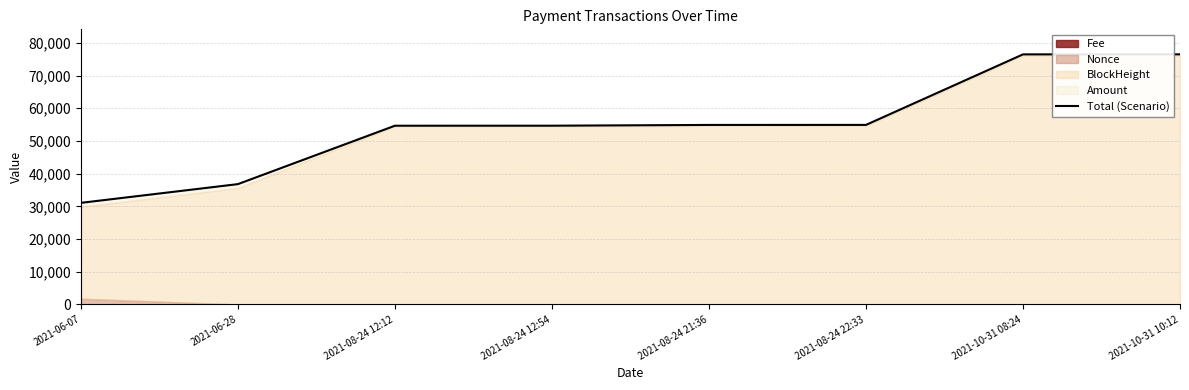

Reading right to left, what are all the values shown in this chart?

2021-10-31 10:12=76474.0	2021-10-31 08:24=76462.0	2021-08-24 22:33=54898.0	2021-08-24 21:36=54888.1	2021-08-24 12:54=54655.0	2021-08-24 12:12=54648.1	2021-06-28=36788.0	2021-06-07=31062.0